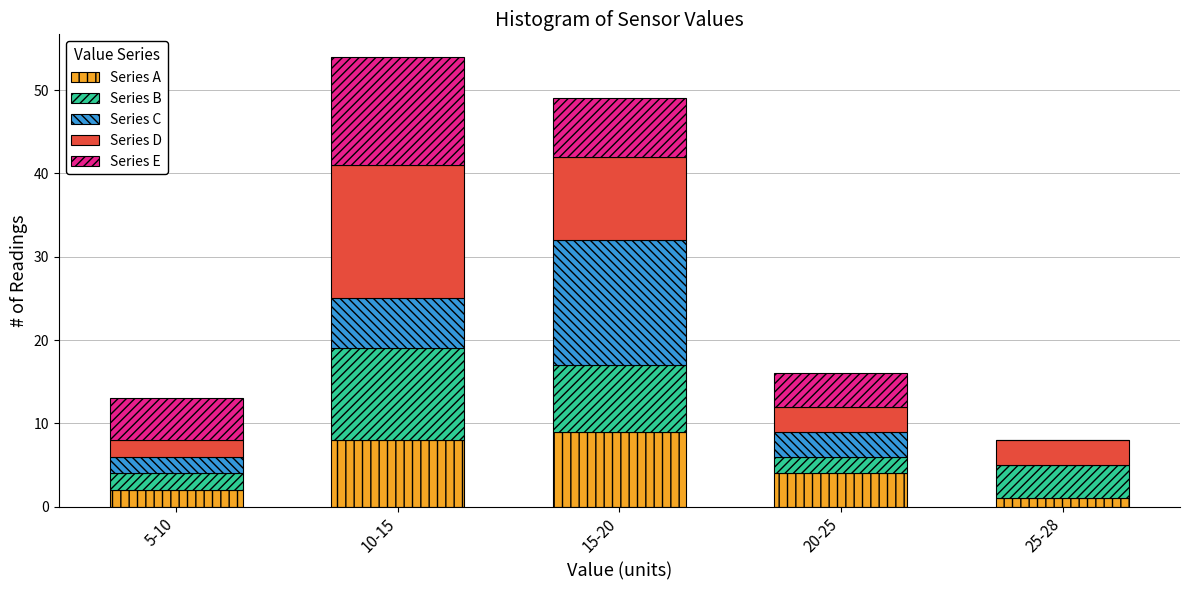

Reading right to left, list the values for the Series A series.

25-28=1	20-25=4	15-20=9	10-15=8	5-10=2